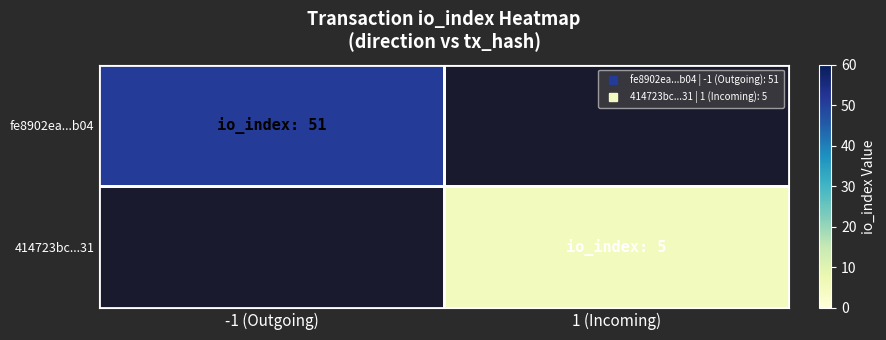

How many distinct data groups are displayed?

2